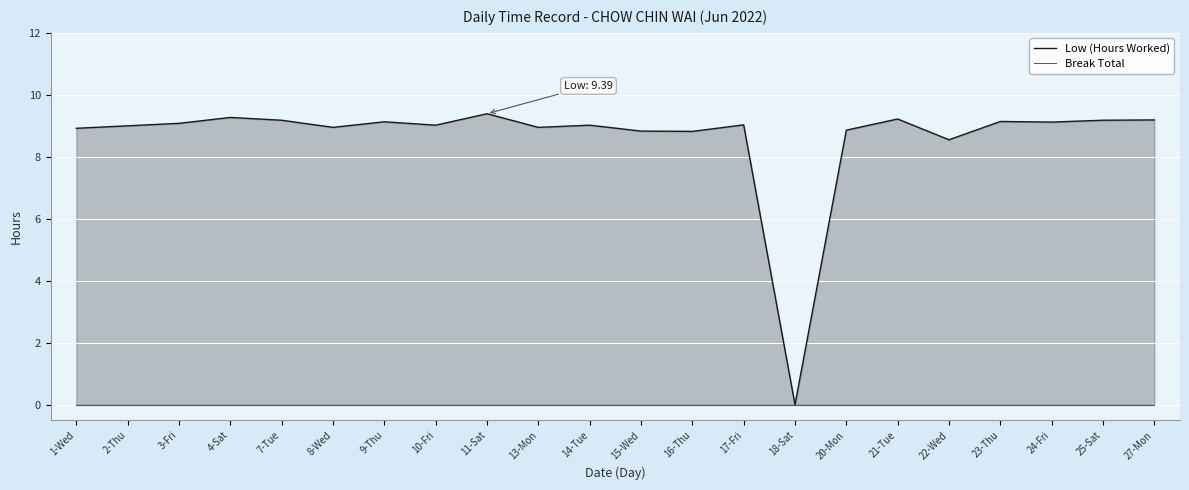

Rank the categories by Break Total value from highest to lowest.

1-Wed, 2-Thu, 3-Fri, 4-Sat, 7-Tue, 8-Wed, 9-Thu, 10-Fri, 11-Sat, 13-Mon, 14-Tue, 15-Wed, 16-Thu, 17-Fri, 18-Sat, 20-Mon, 21-Tue, 22-Wed, 23-Thu, 24-Fri, 25-Sat, 27-Mon